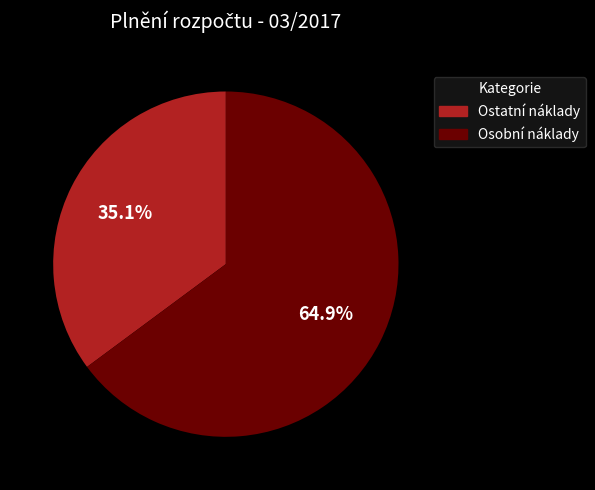

Does any single category account for the majority?

Yes